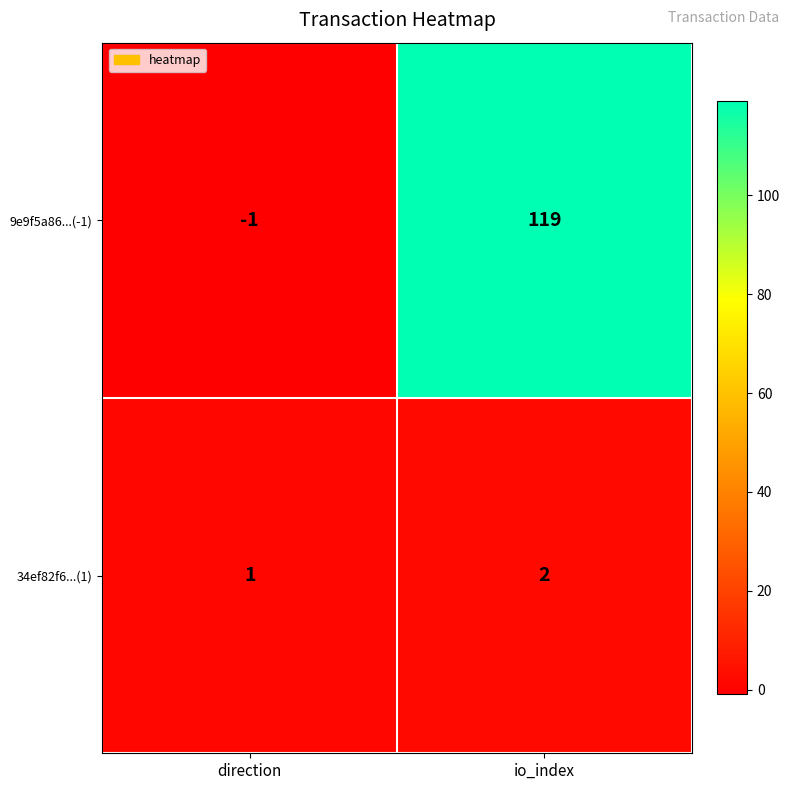

Reading left to right, list all the values displayed in this chart.

9e9f5a86...(-1): -1	119
34ef82f6...(1): 1	2